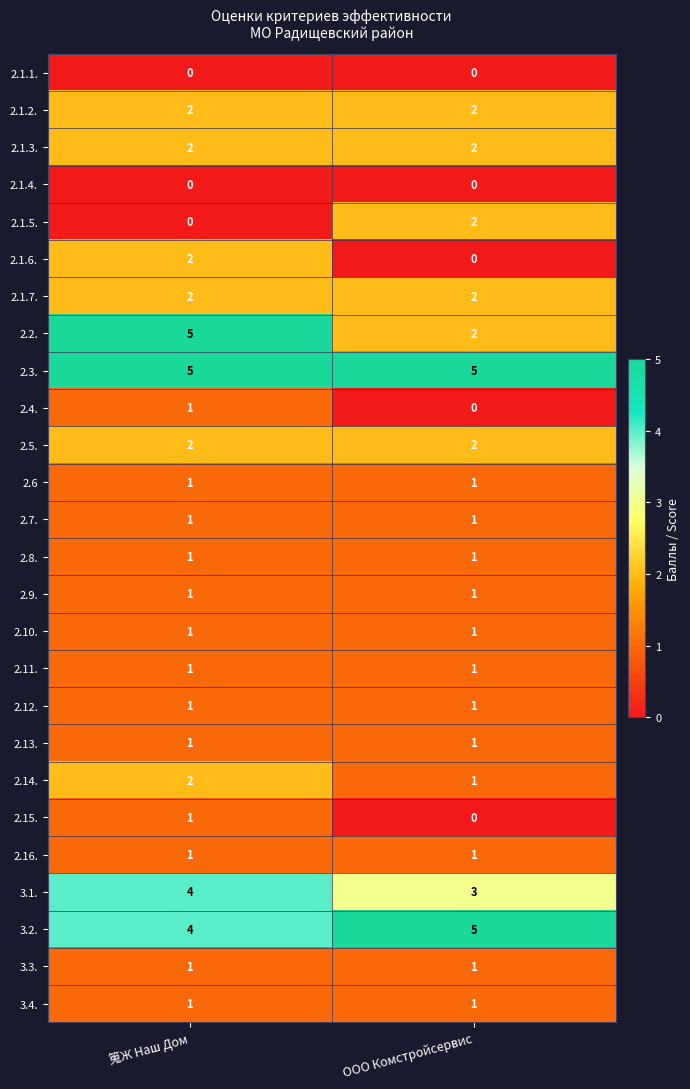

What is the maximum value shown in the chart?

5